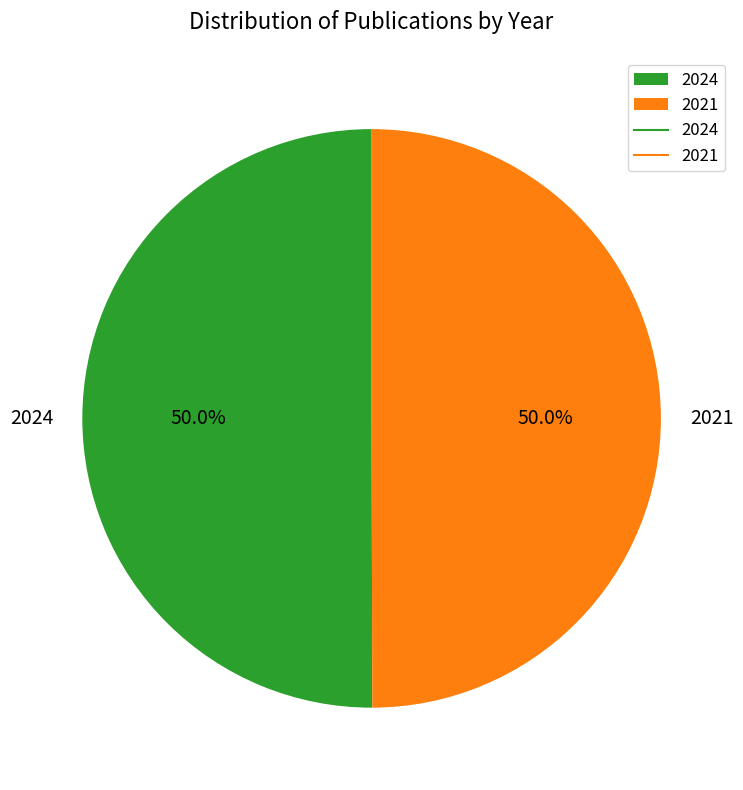

Approximately how many times larger is the value at 2024 compared to 2021?

1.0